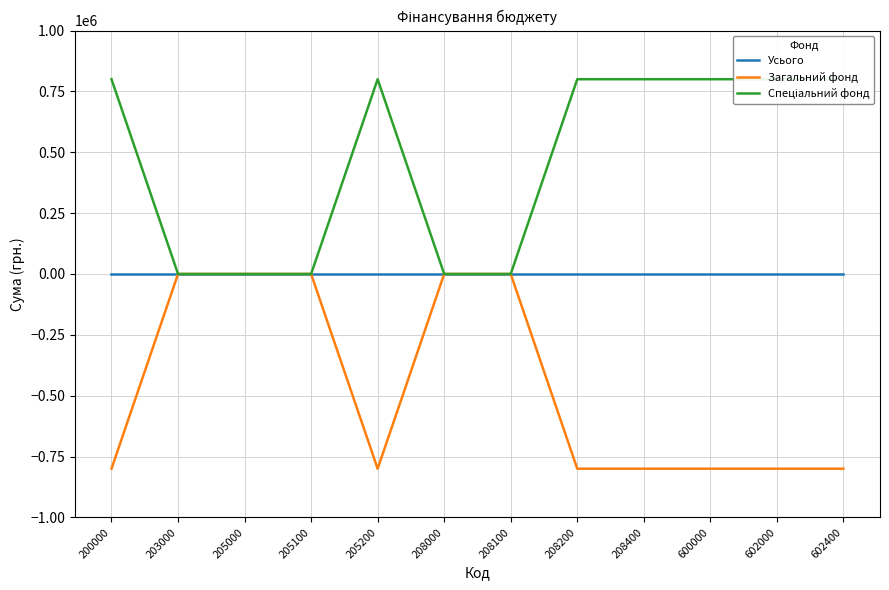

Which series changed the most between 208000 and 600000?

Загальний фонд